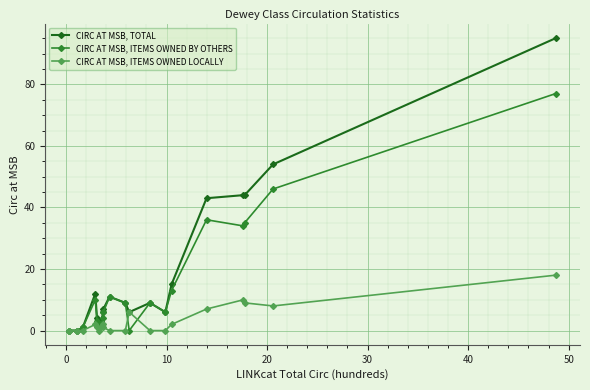

How many interior local peaks does the CIRC AT MSB, ITEMS OWNED LOCALLY series have?

4